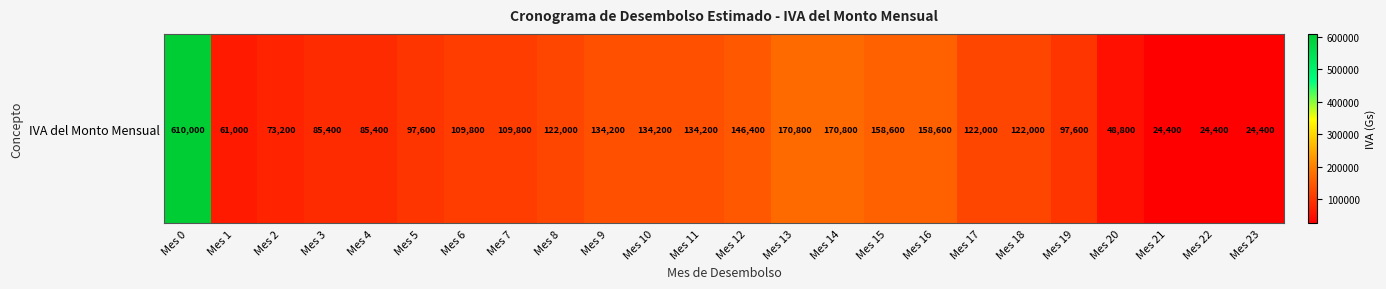

Approximately how many times larger is the value at Mes 5 compared to Mes 18?

0.8